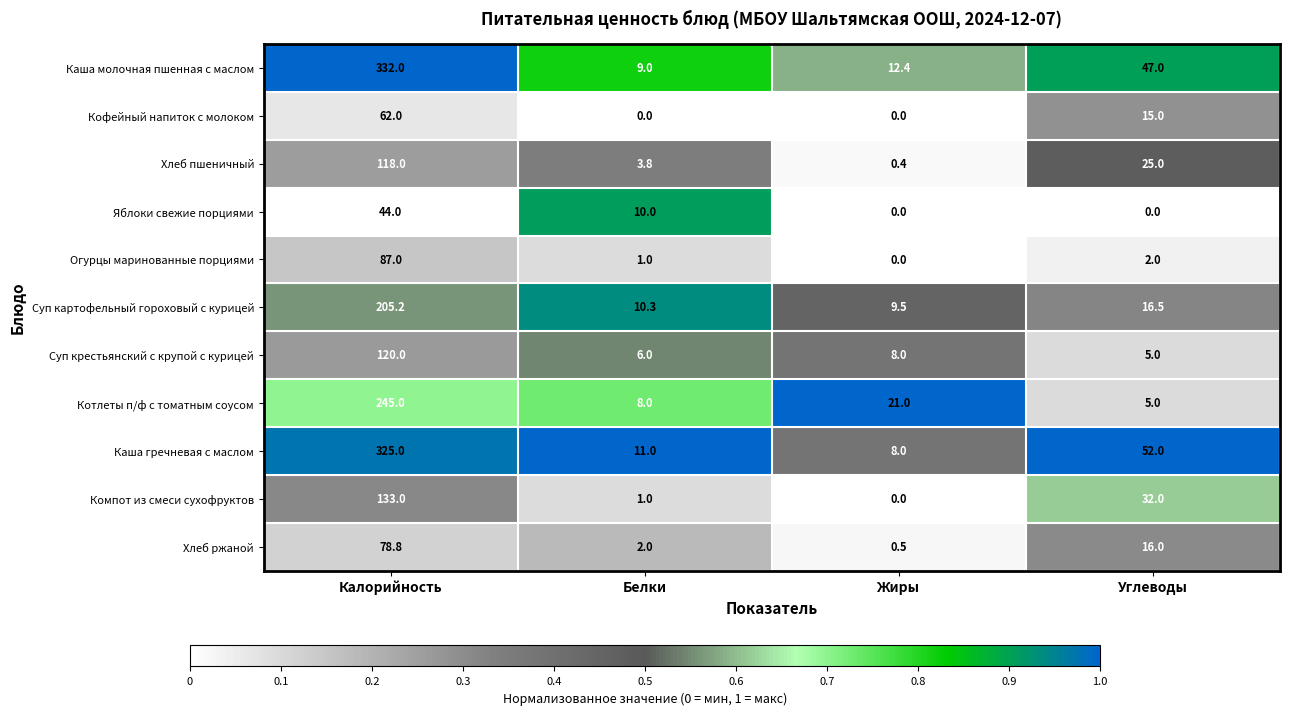

What is the difference between the highest and lowest values at Белки?

11.0